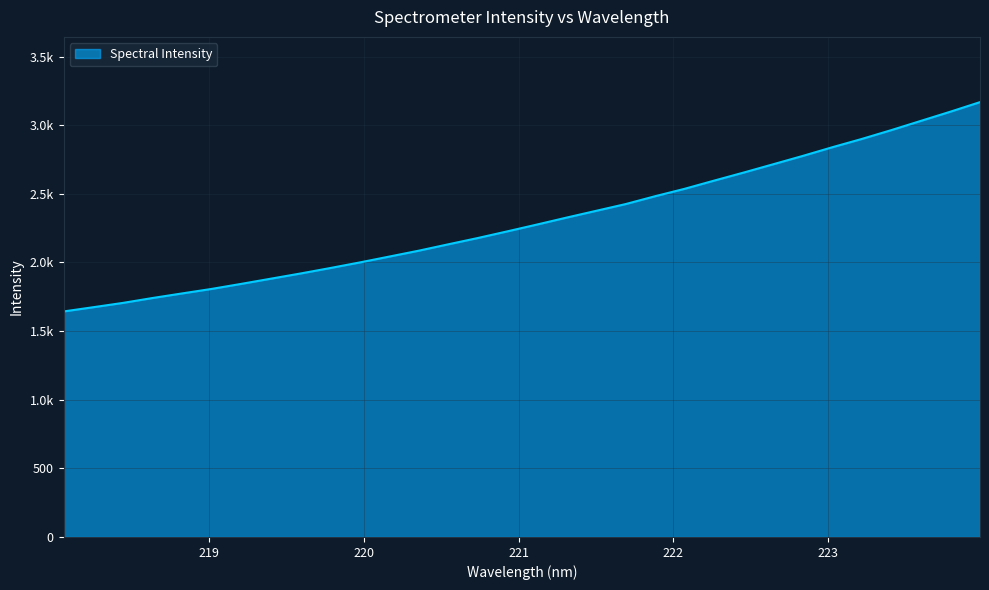

Does the chart have visible grid lines?

Yes